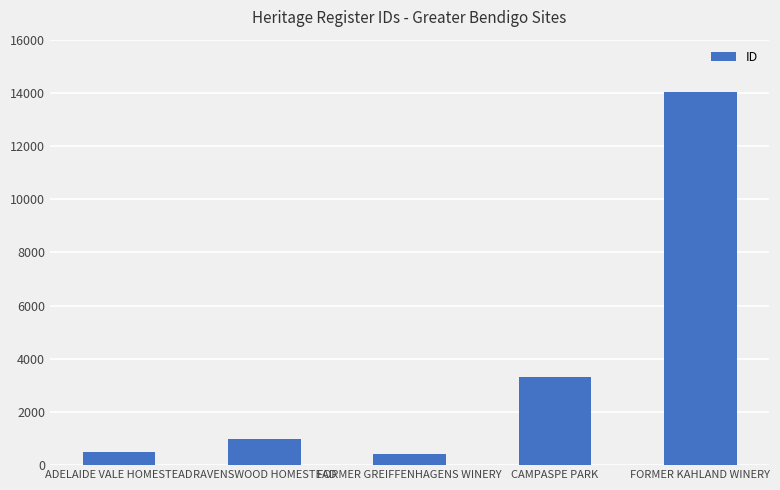

Is it true that the value at ADELAIDE VALE HOMESTEAD is 506?

True